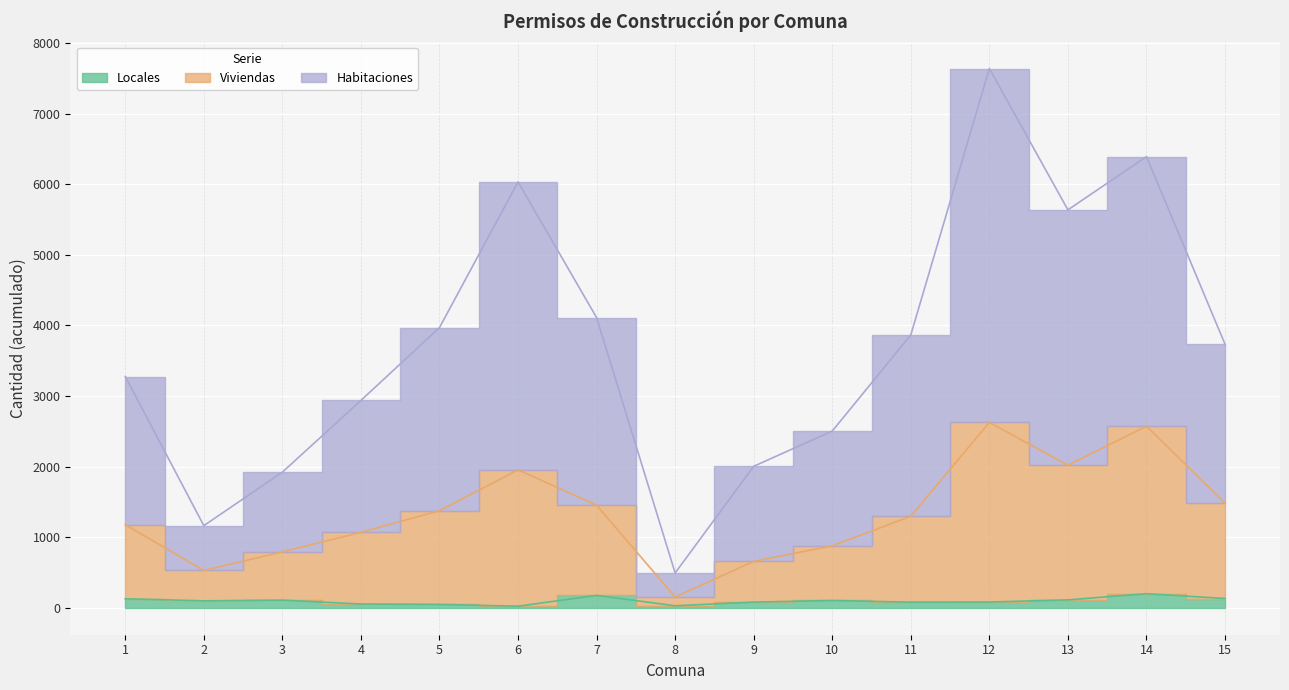

At which label is Locales closest to 110?

3